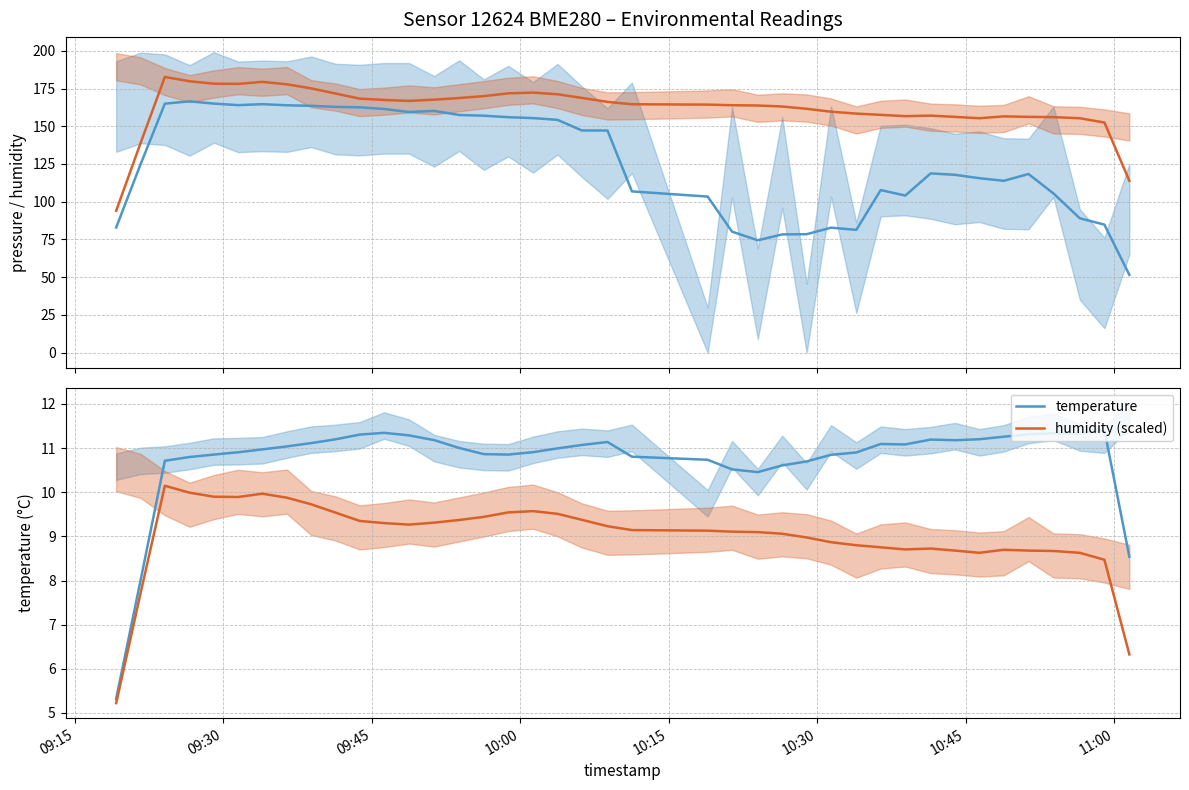

True or false: humidity (scaled) has more than 1 points higher than both neighbors.

True